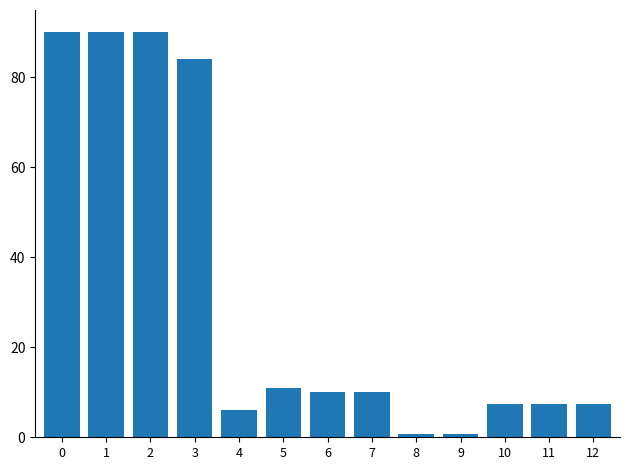

What is the maximum value shown in the chart?

90.0